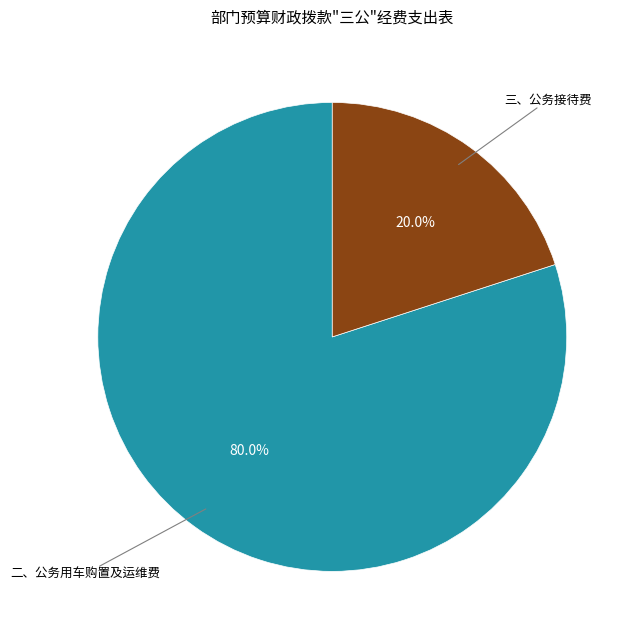

Does any single category account for the majority?

Yes